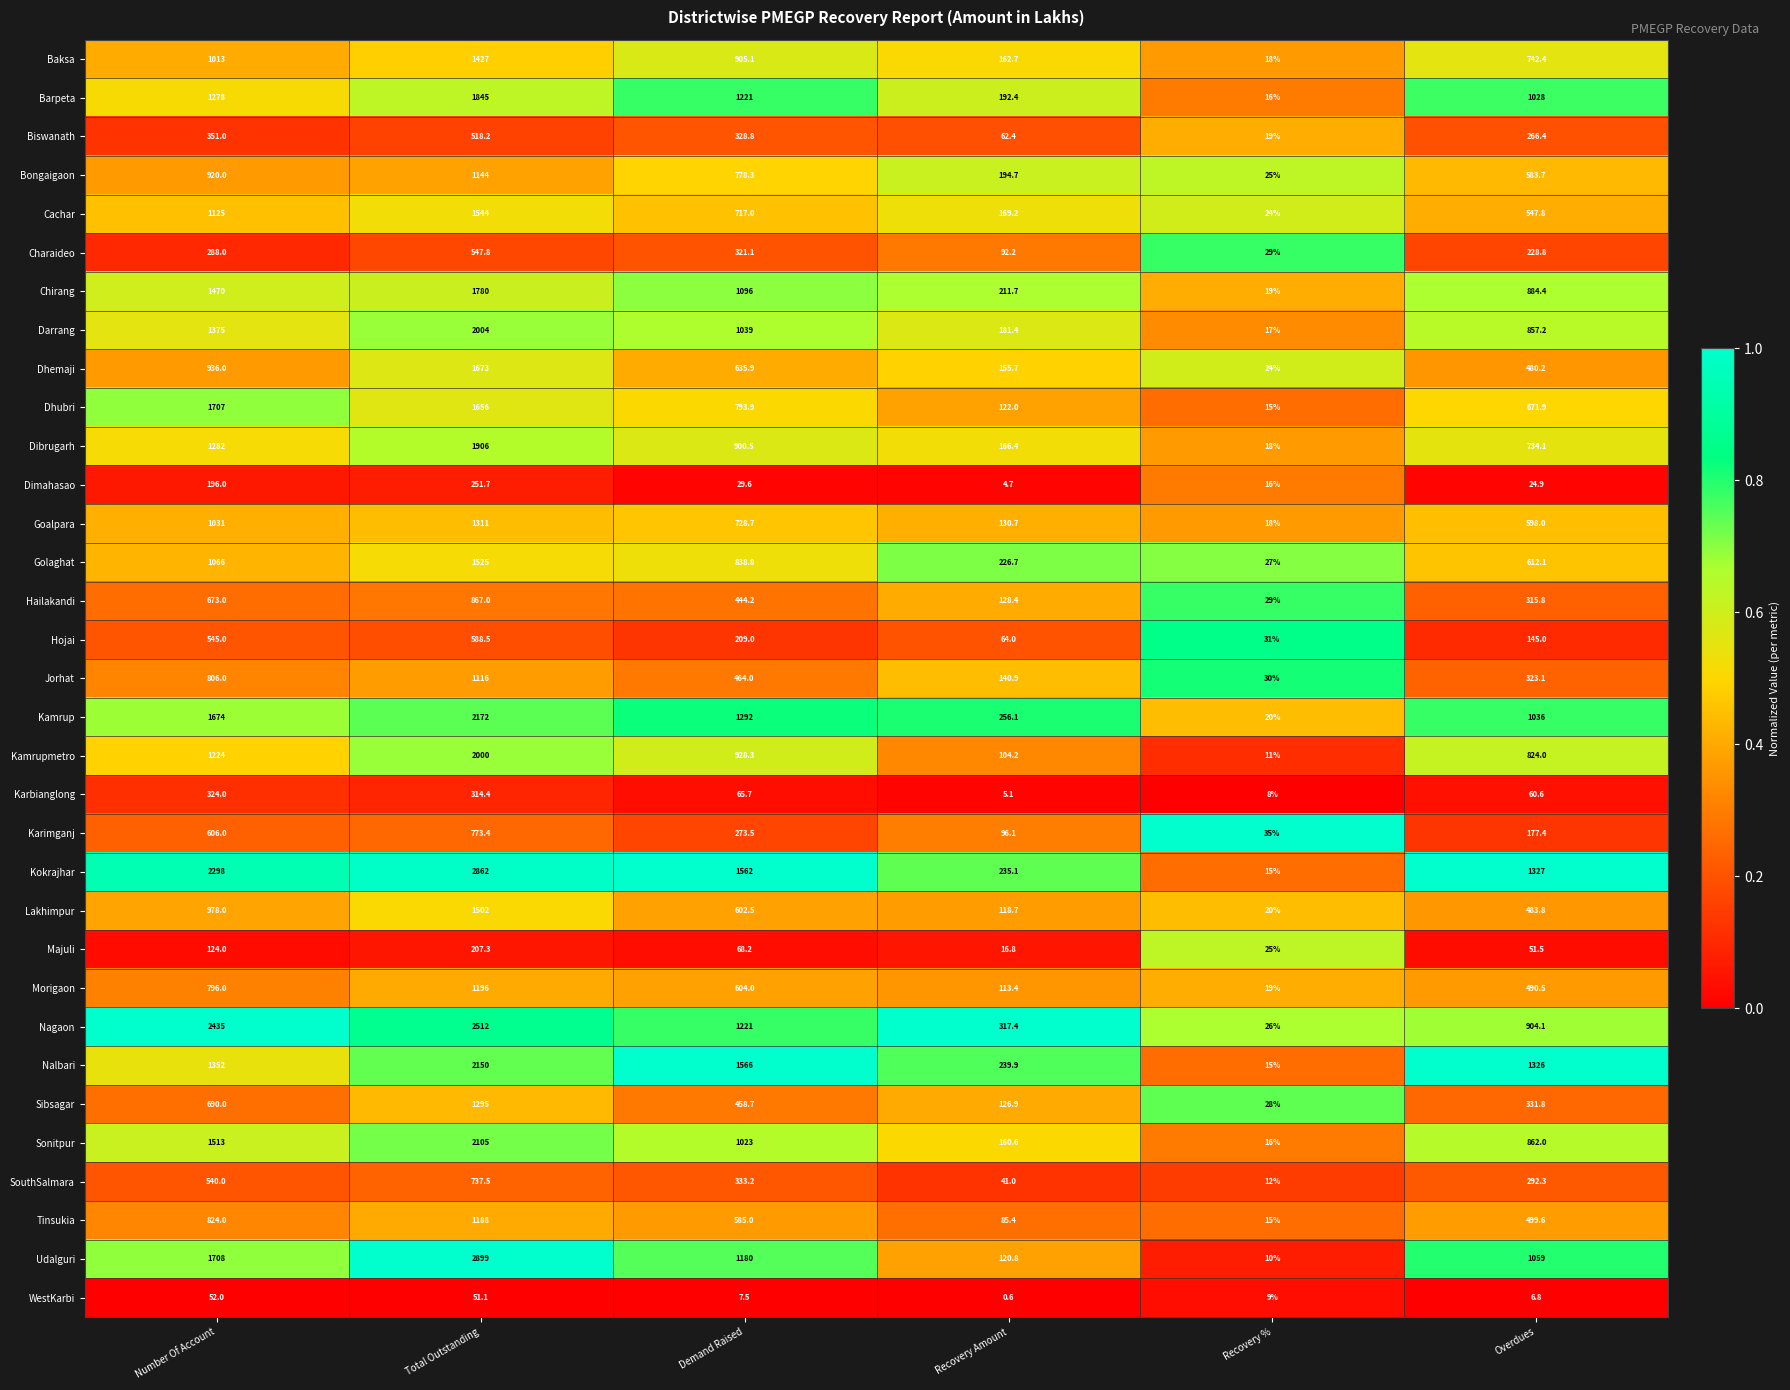

What is the sum of the Bongaigaon values at Overdues and Demand Raised?

1362.0